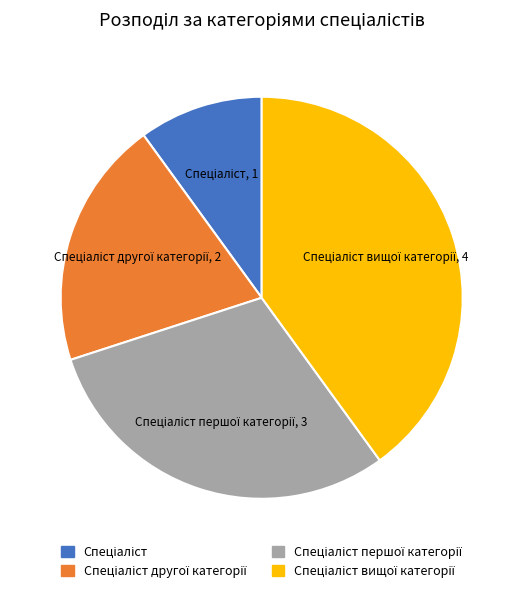

Does any single category account for the majority?

No